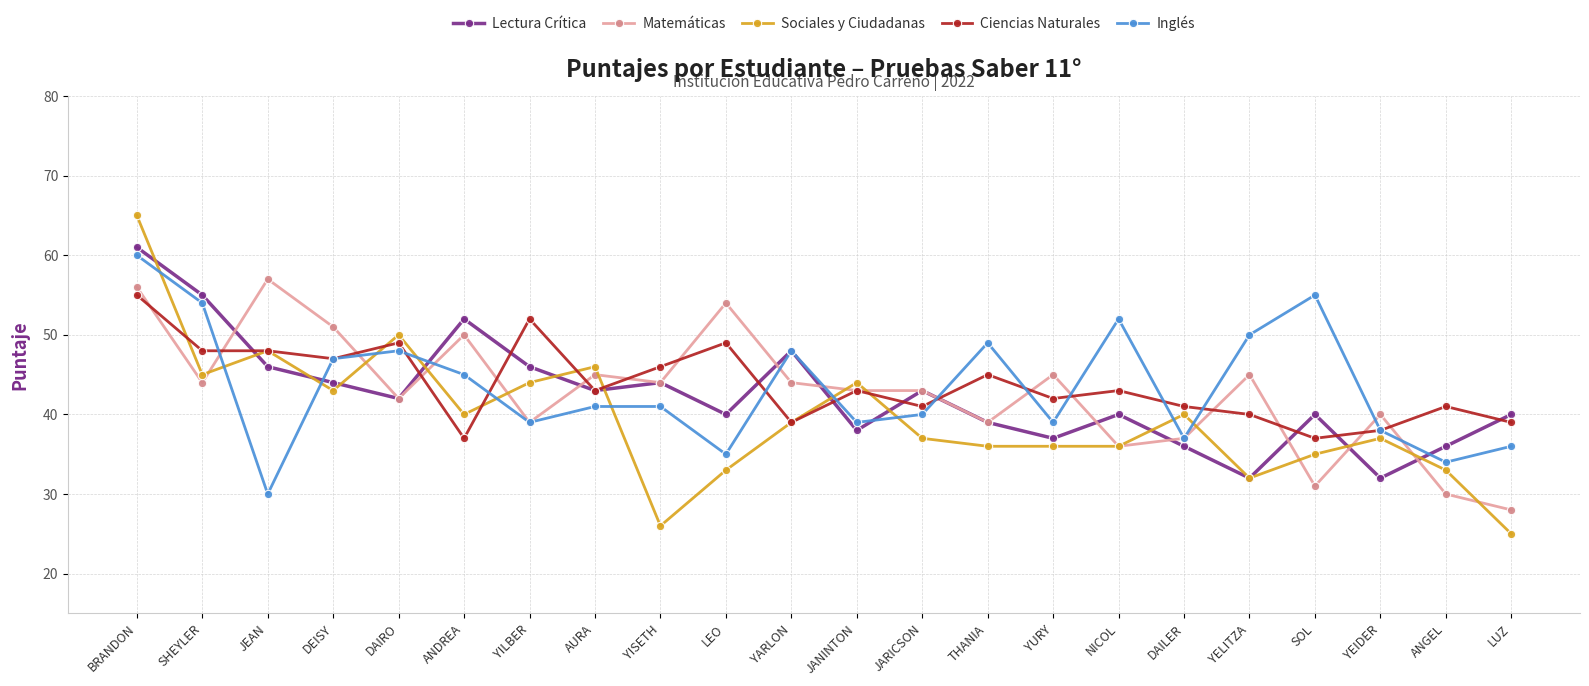

What is the sum of the Ciencias Naturales values at SHEYLER and YARLON?

87